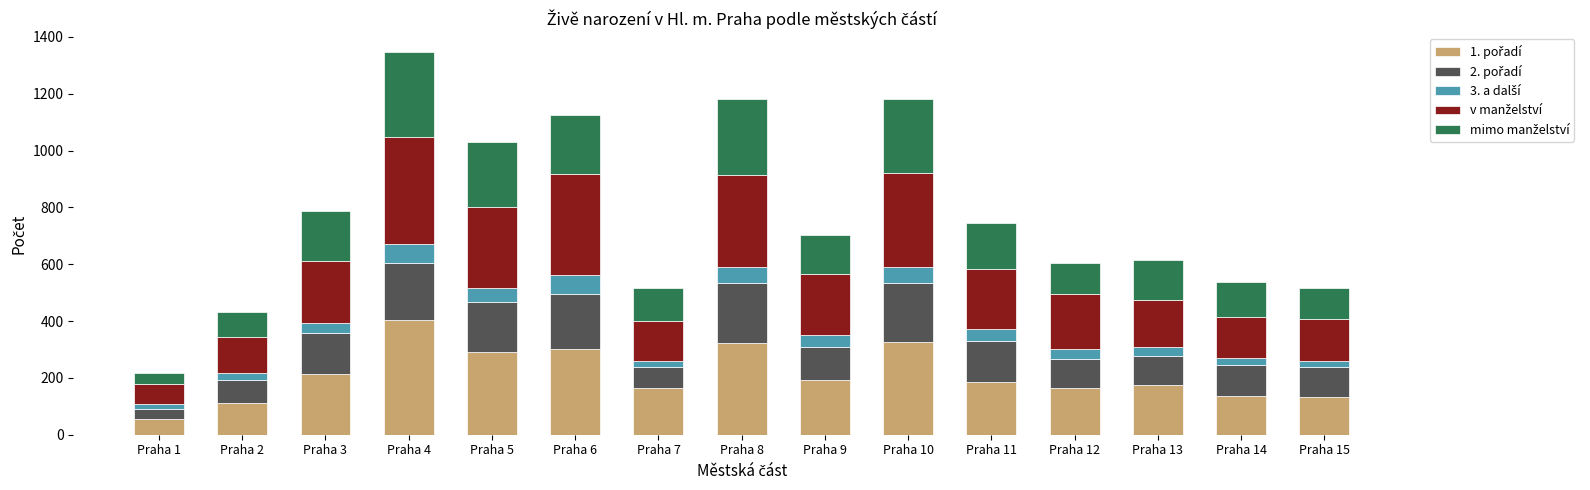

At which label does 1. pořadí first exceed 186?

Praha 3